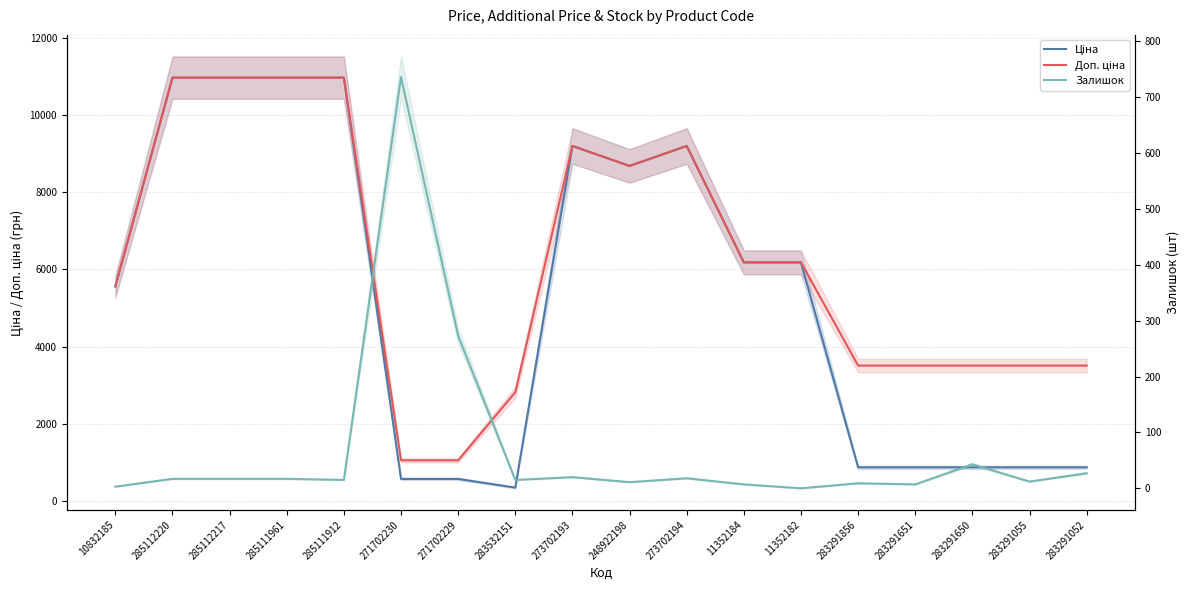

At how many categories does at least one series exceed 3079?

15